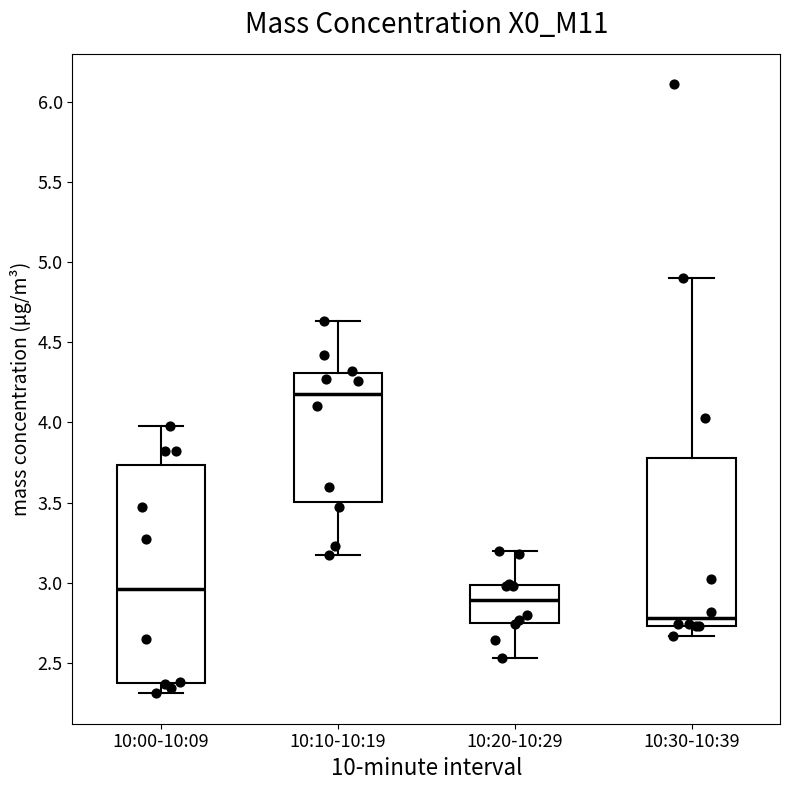

Where does the median line of the box for 10:00-10:09 sit on the y-axis? The values are not printed on the chart, so give them approximately, as read against the axis.

2.95